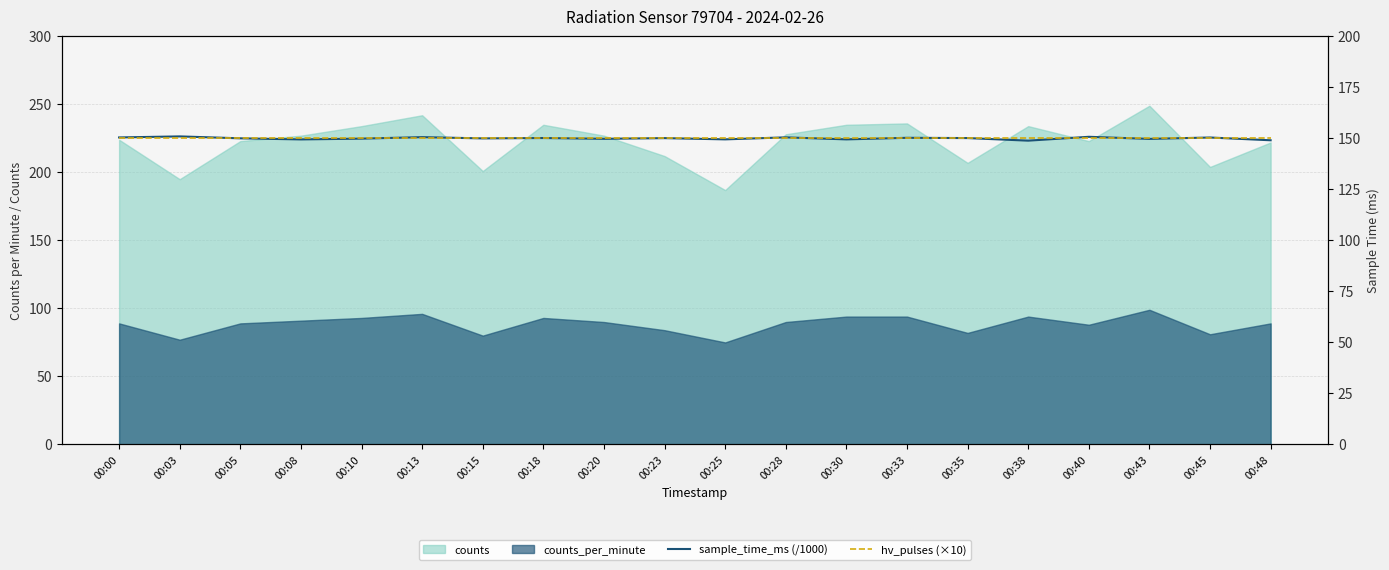

What is the value of the sample_time_ms (/1000) point at the 4th from the left?

149.5